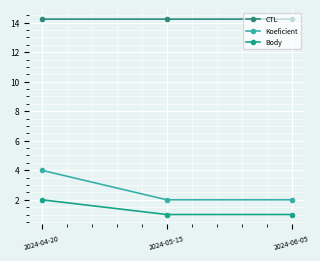

Which series changed the most between 2024-04-20 and 2024-05-15?

Koeficient